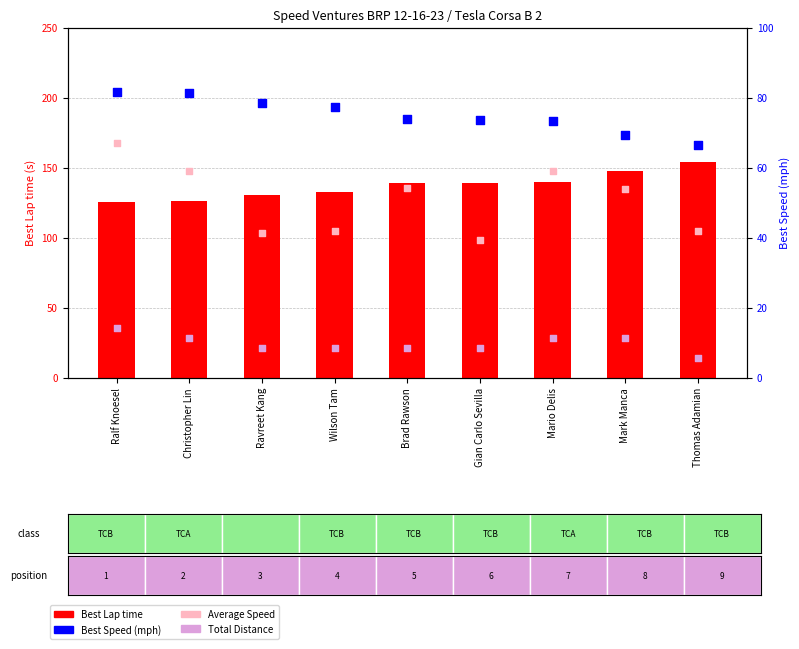

What is the total value across all series at Mario Delis?

283.5